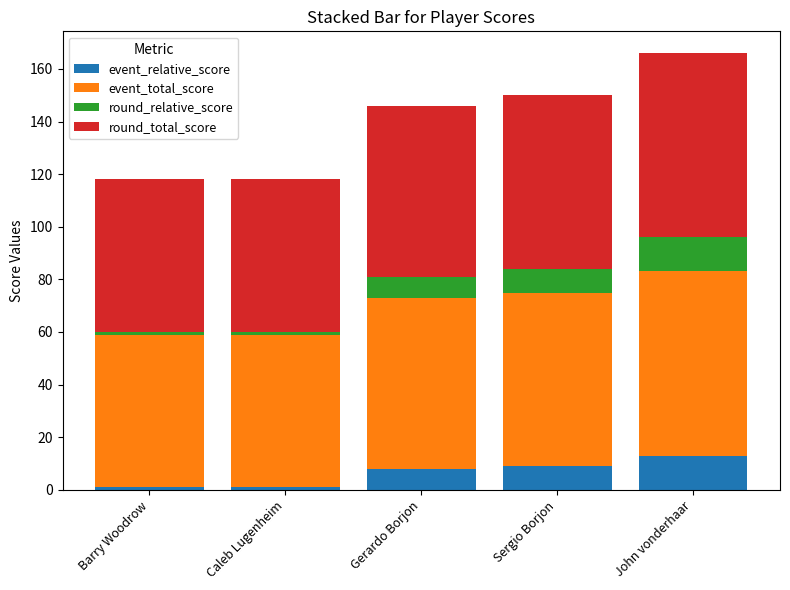

How many data points does each series have?

5